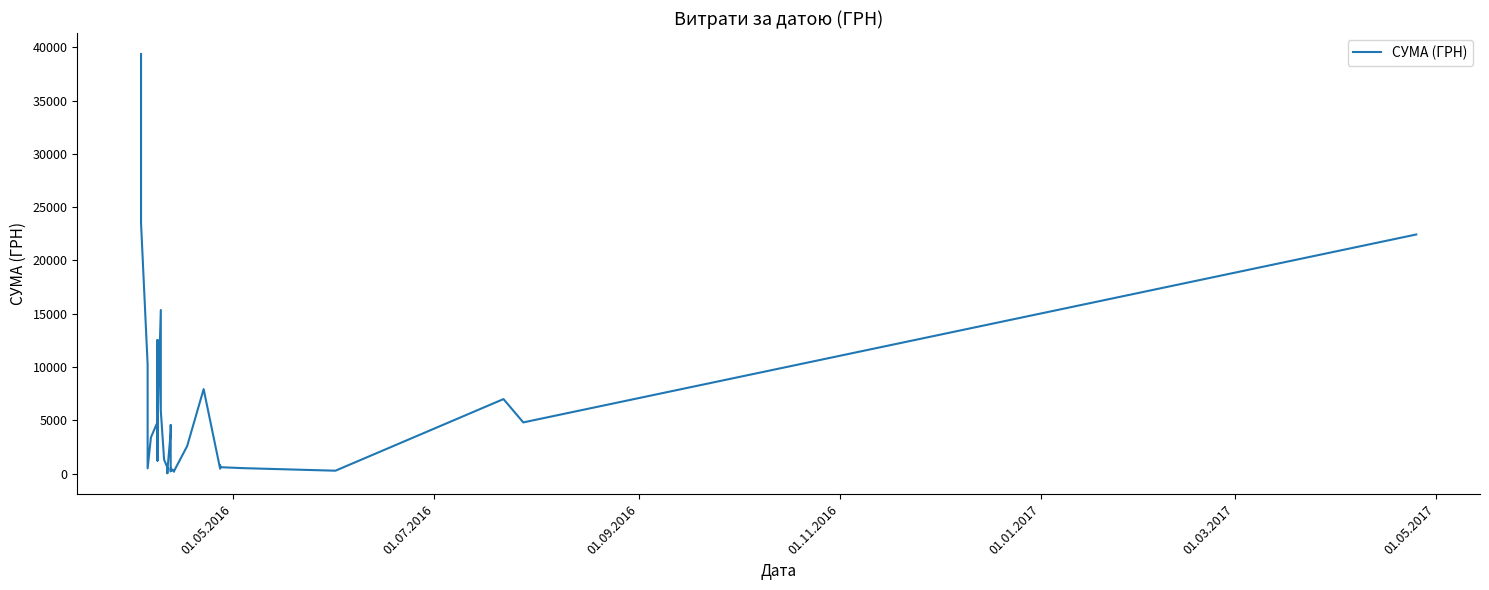

What is the average value?

5533.8